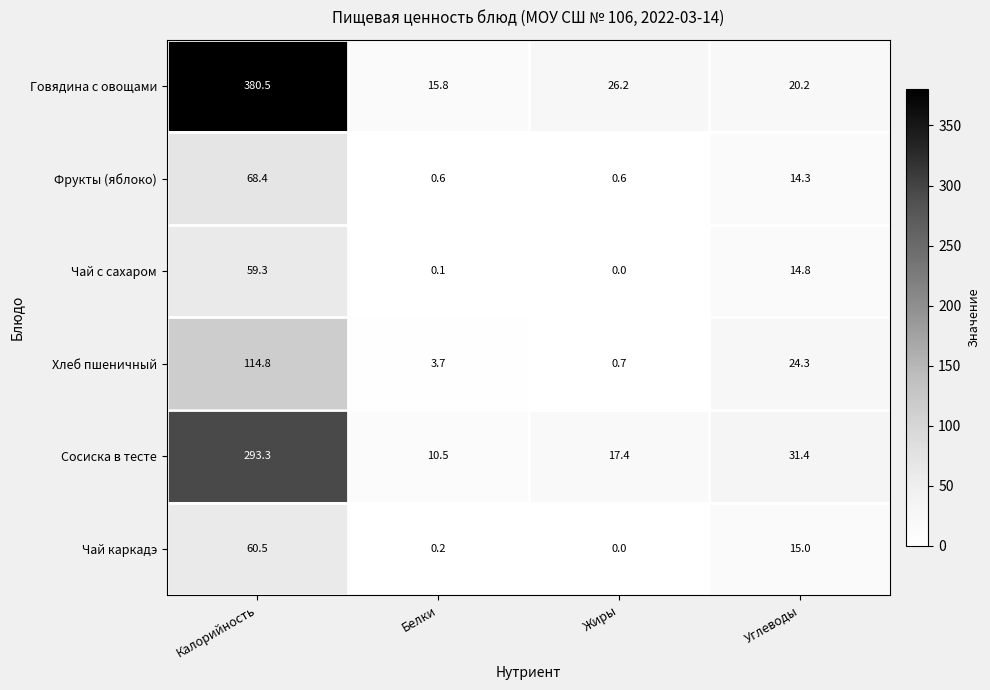

What is the difference between the maximum and minimum values in the Хлеб пшеничный series?

114.1